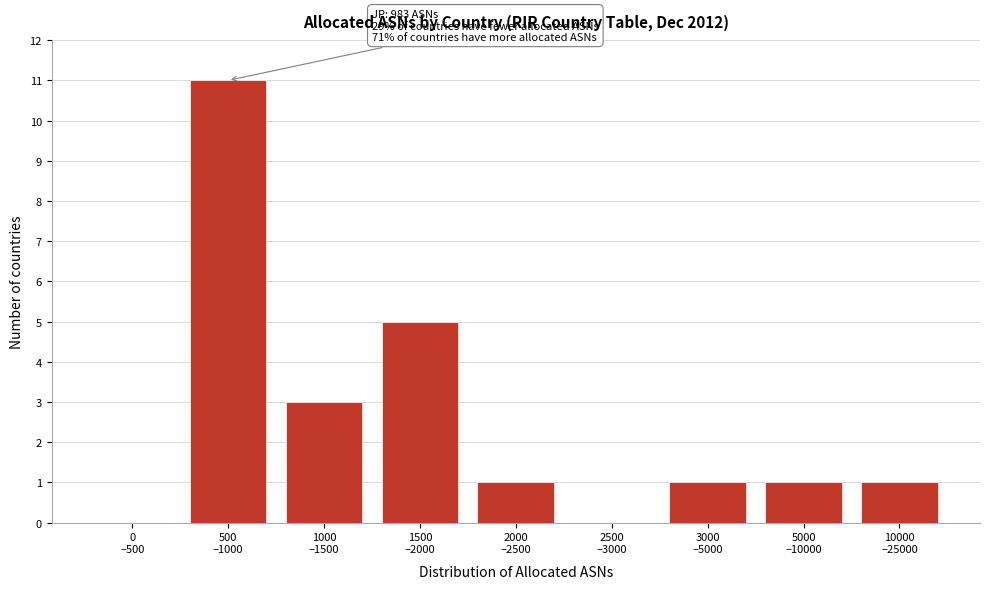

What is the greatest value displayed?

11